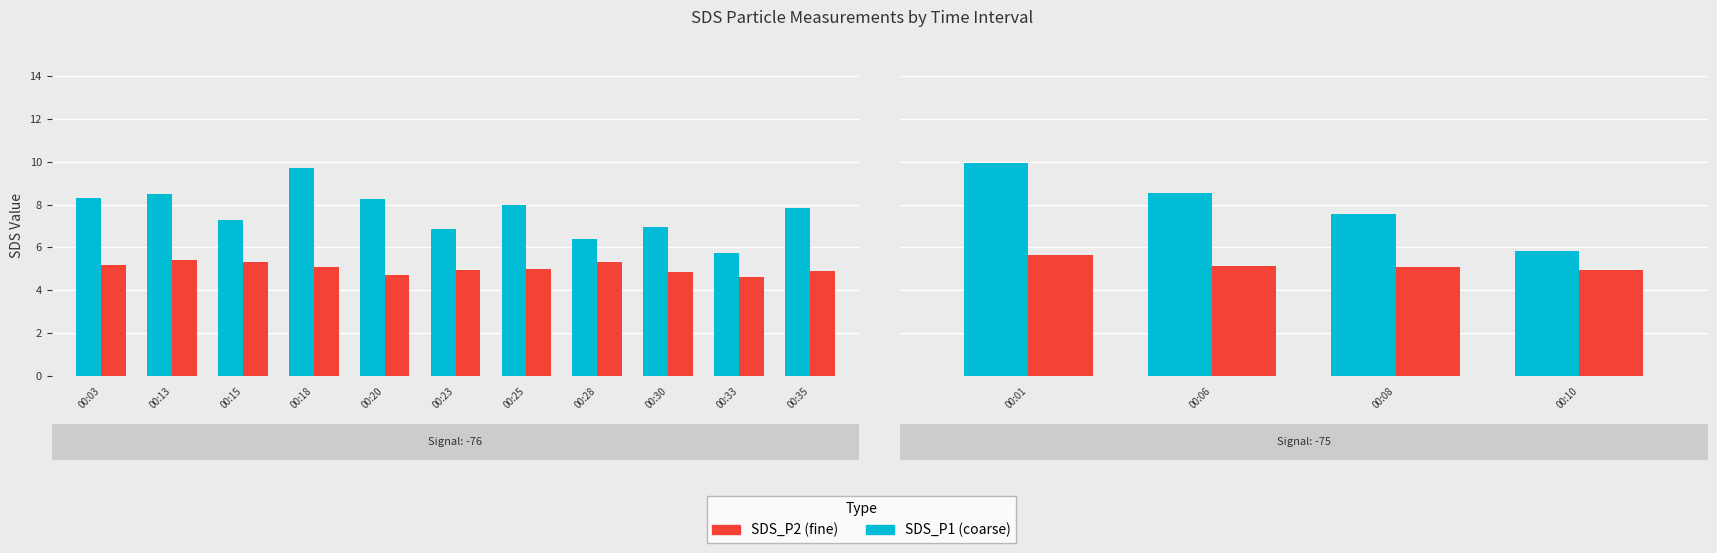

At which label is SDS_P2 closest to 5?

00:18